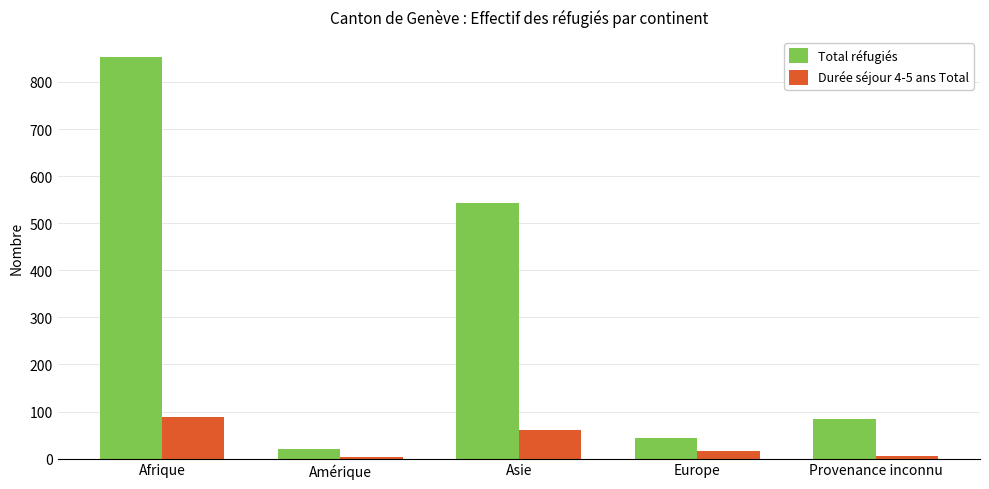

Which series has the widest spread of values?

Total réfugiés